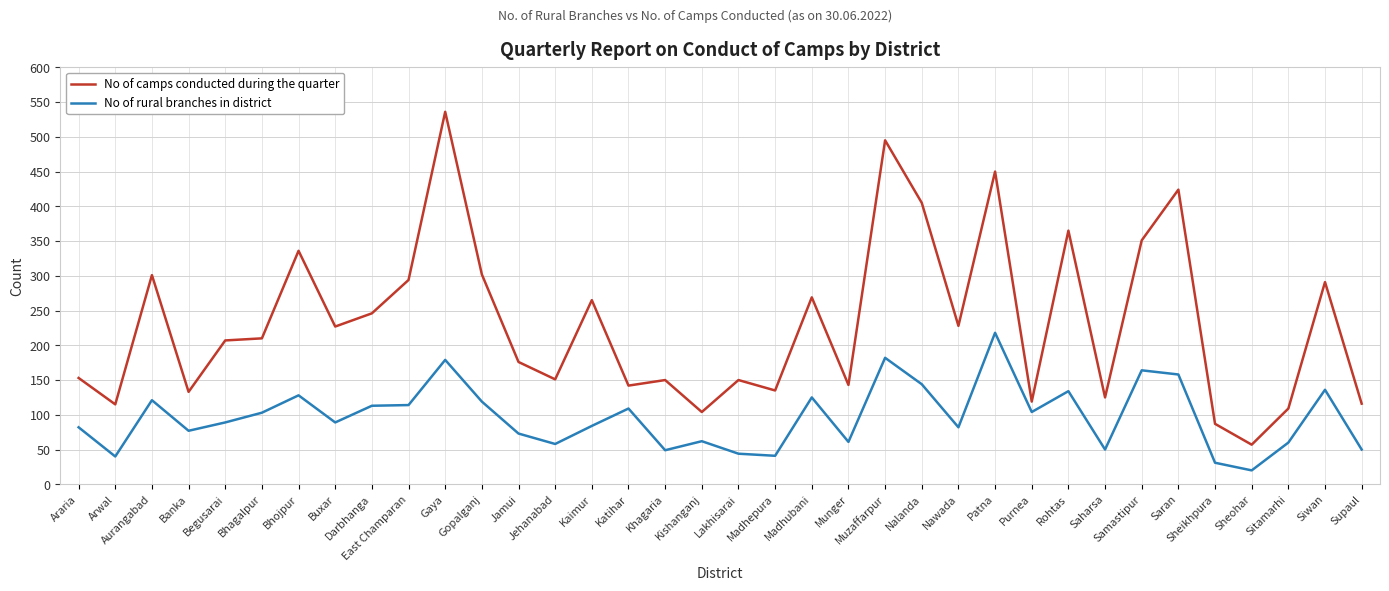

What is the average value of the No of rural branches in district series?

97